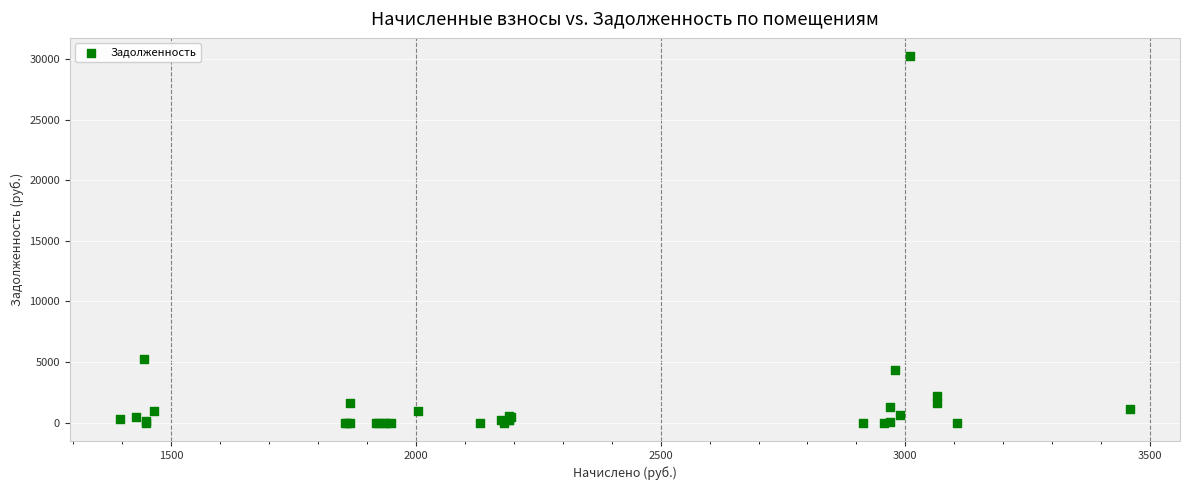

What Y value in the scatter plot is closest to 15109?

5287.4